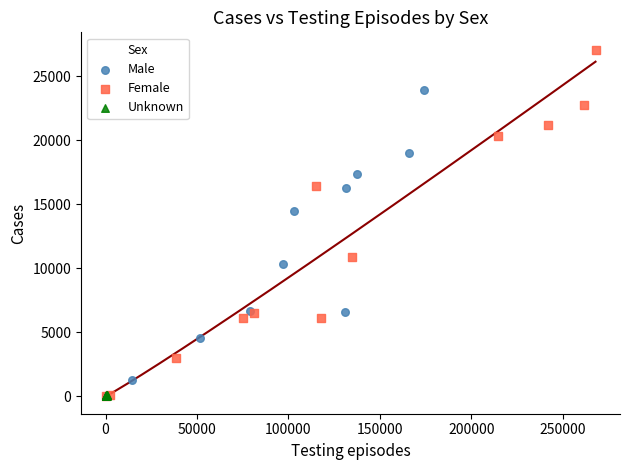

What are all the series names shown in the legend?

Male, Female, Unknown